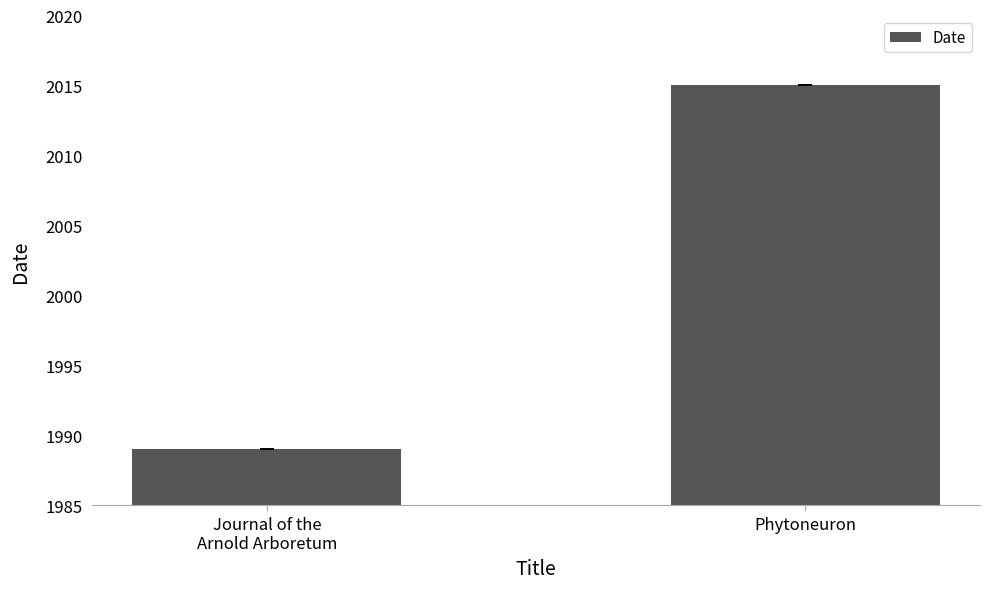

List the labels in order of value, smallest first.

Journal of the
Arnold Arboretum, Phytoneuron